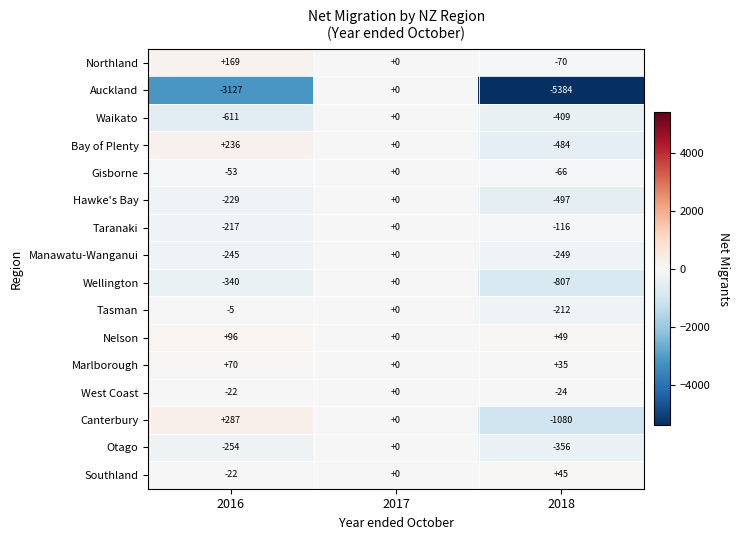

What is the difference between the Marlborough values at 2018 and 2017?

35